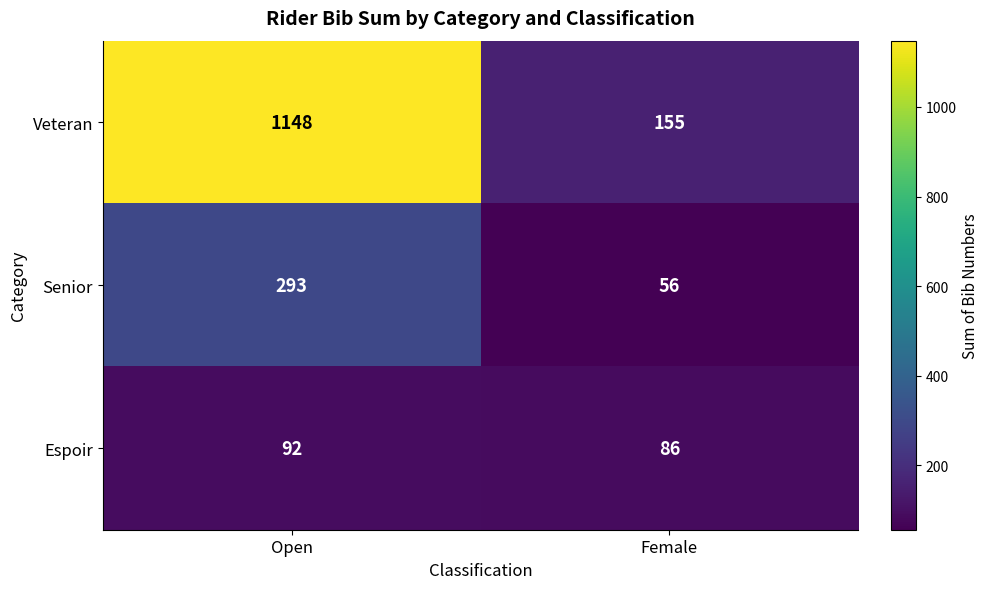

What is the maximum value shown in the chart?

1148